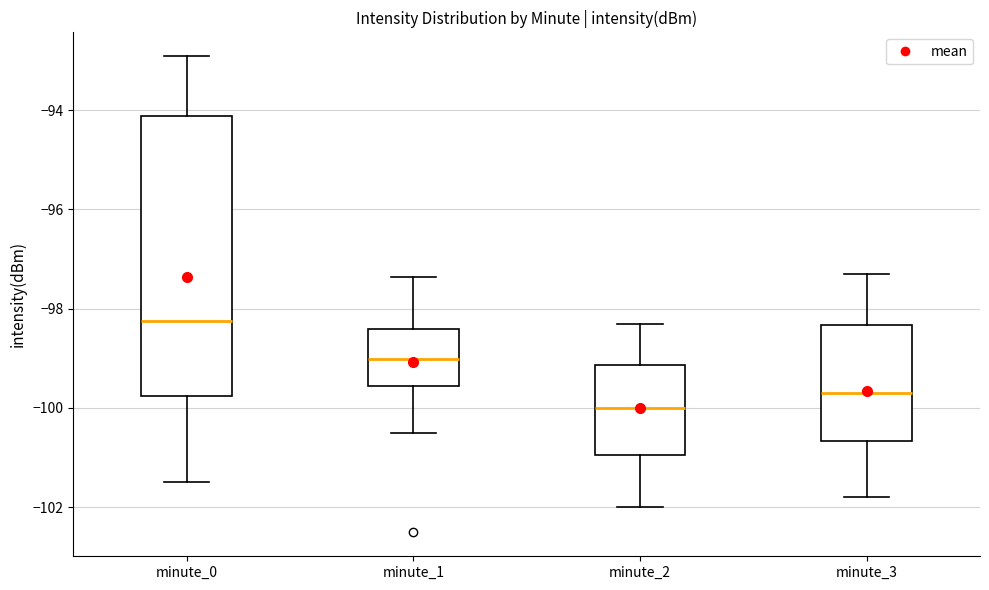

Reading left to right, transcribe this box plot: for each box, give where its median line is, the range the box spans, and where its two whiskers end, as read against the y-axis. The values are not printed on the chart, so give them approximately, as read against the axis.

minute_0: median -98.2, box -99.8 to -94.2, whiskers -101.4 to -93.0
minute_1: median -99.0, box -99.6 to -98.4, whiskers -100.4 to -97.4
minute_2: median -100.0, box -101.0 to -99.2, whiskers -102.0 to -98.2
minute_3: median -99.6, box -100.6 to -98.4, whiskers -101.8 to -97.2